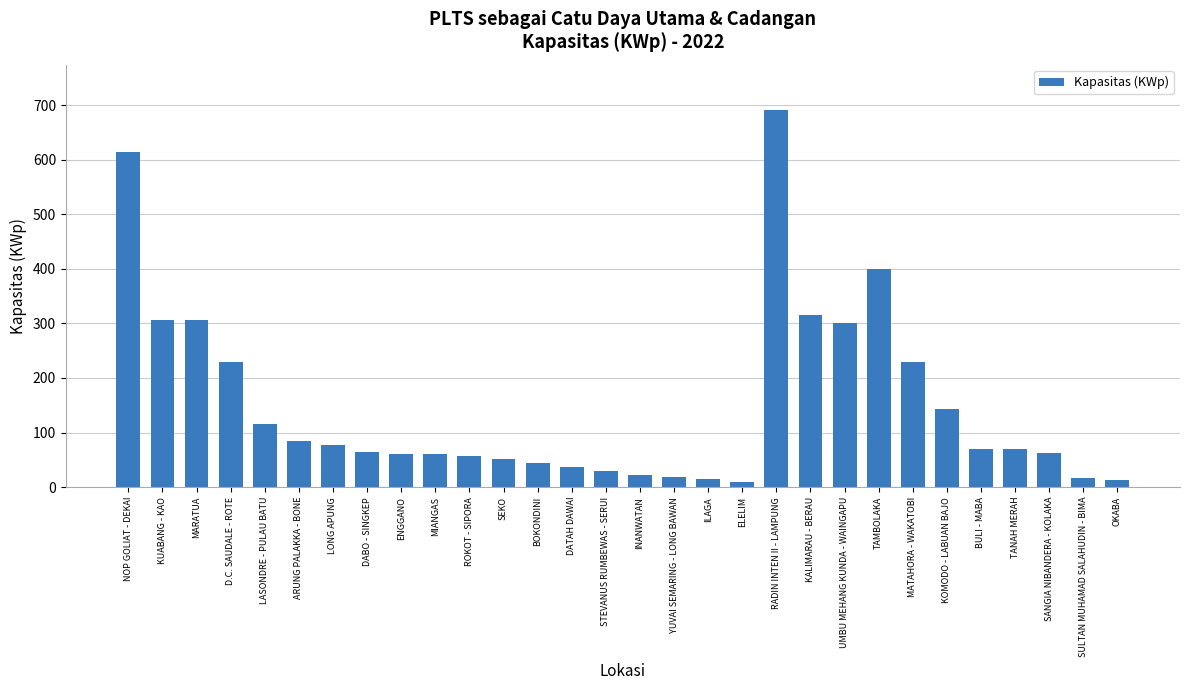

What is the label of the 27th bar from the left?

TANAH MERAH